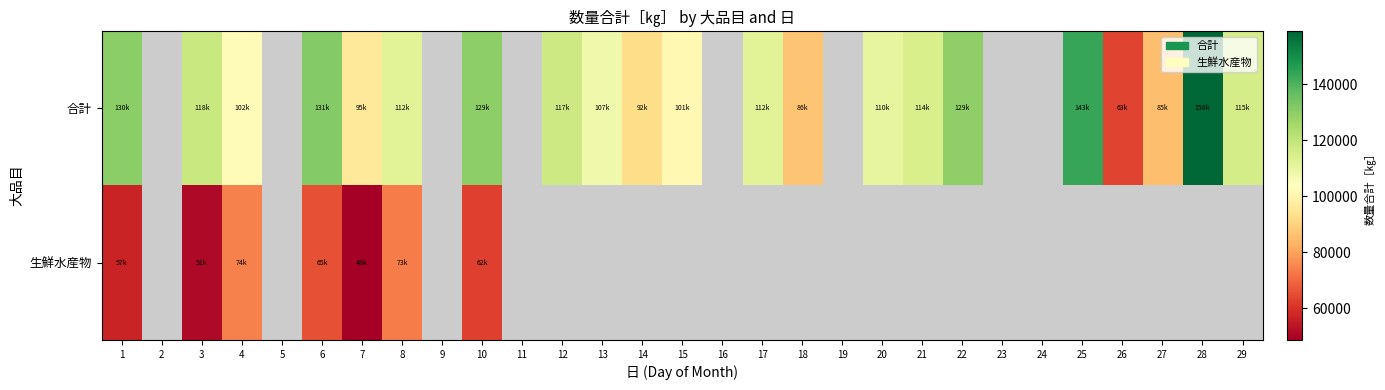

What is the sum of the 生鮮水産物 values at 6 and 14?

65854